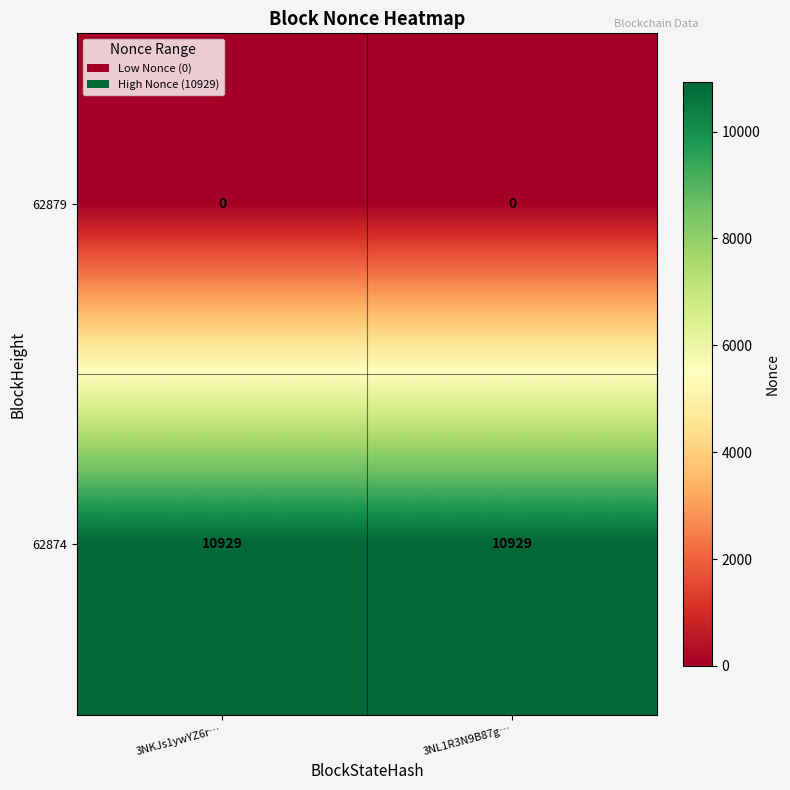

Which series has the largest total across all categories?

62874